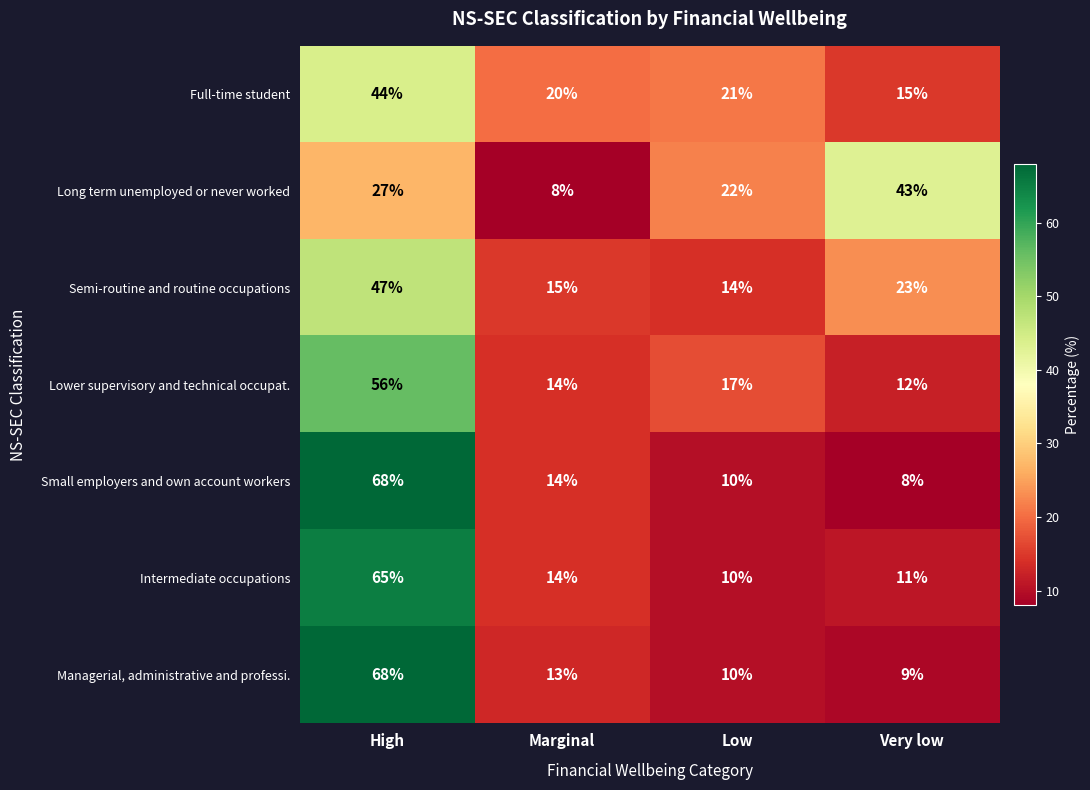

How many categories are shown in the chart?

4